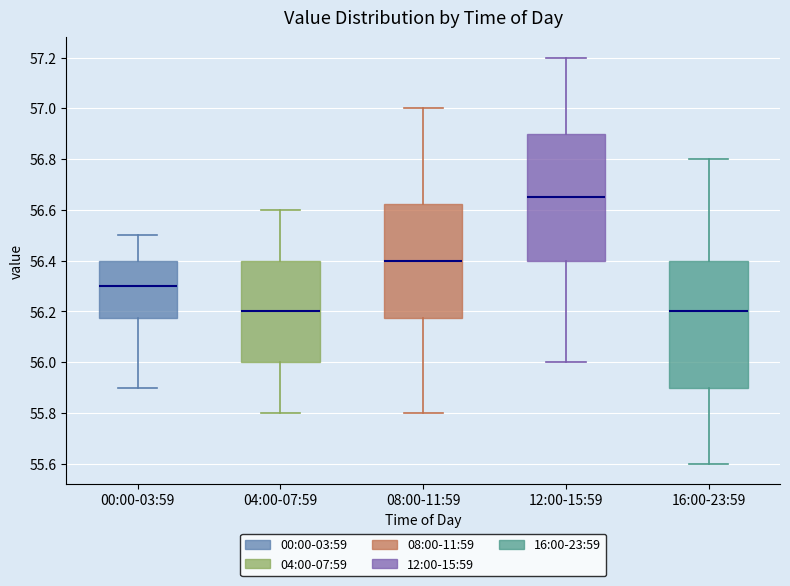

Where is the upper edge of the box for 16:00-23:59 on the y-axis? The values are not printed on the chart, so give them approximately, as read against the axis.

56.40